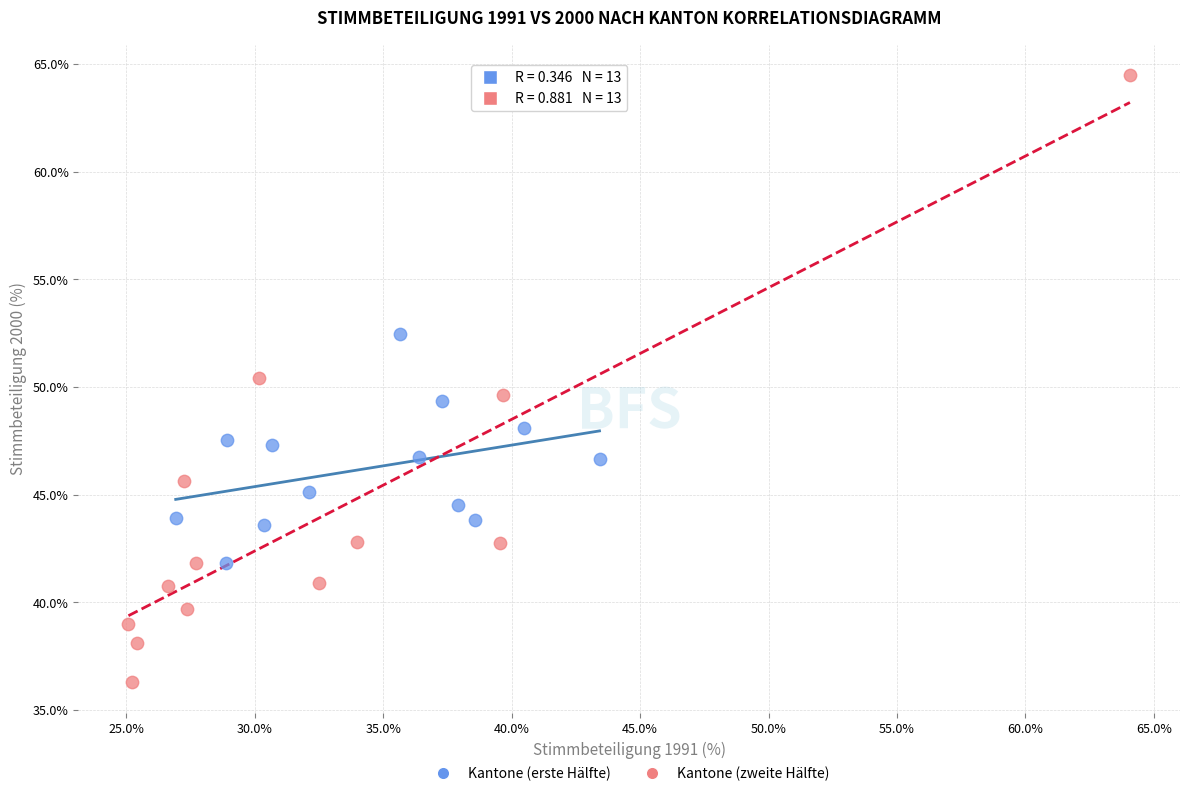

Which series reaches the maximum Y coordinate?

Kantone (zweite Hälfte)